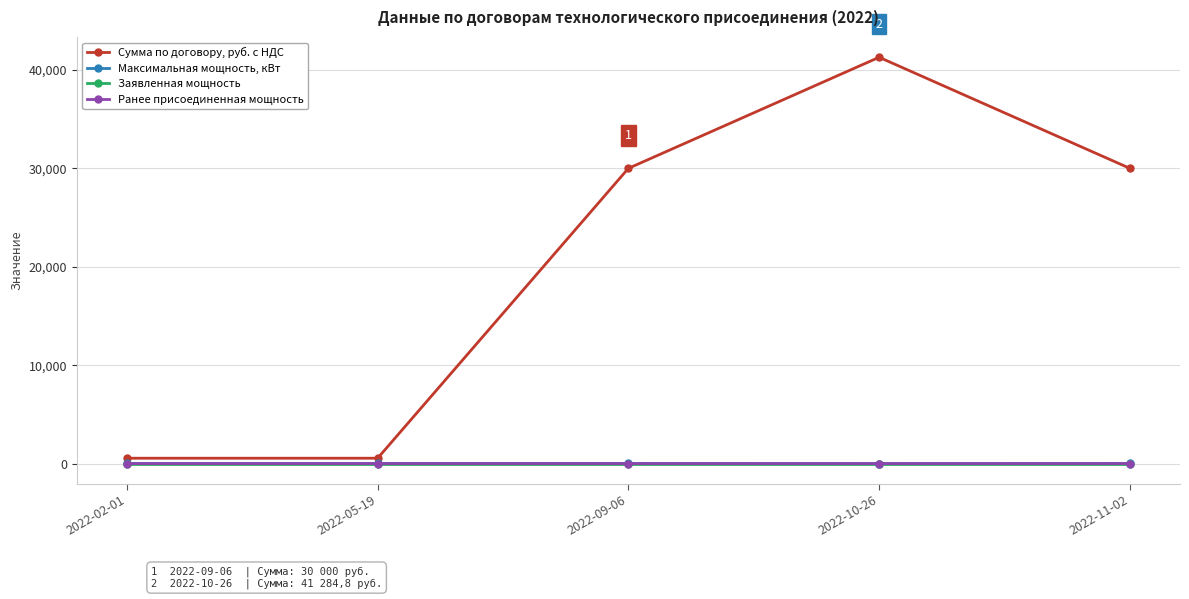

What is the value of the Сумма по договору, руб. с НДС point at the 3rd from the left?

30000.0